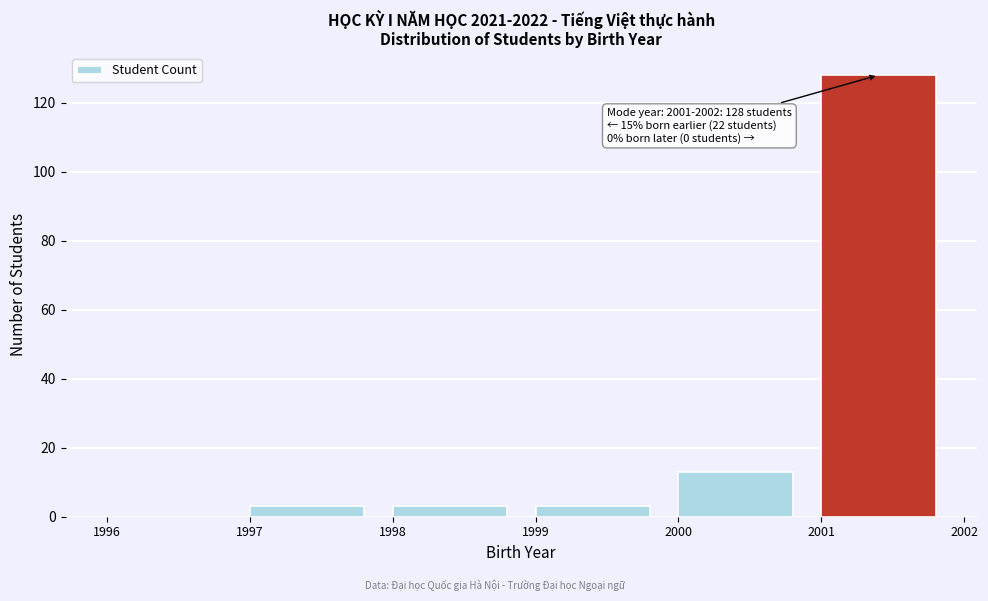

Which range on the x-axis has the tallest bar?

2001 to 2002